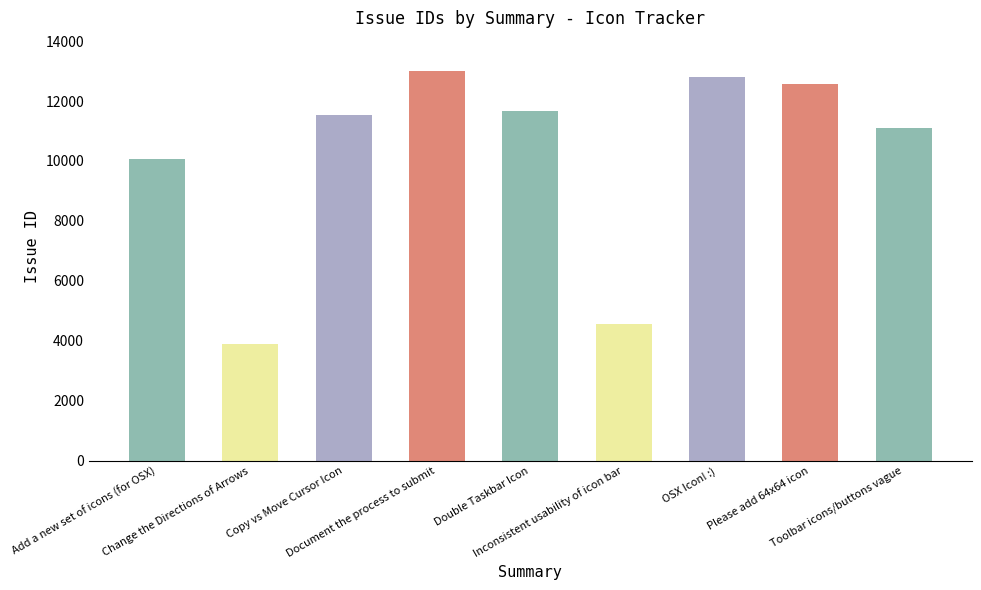

What position from the left is Please add 64x64 icon?

8